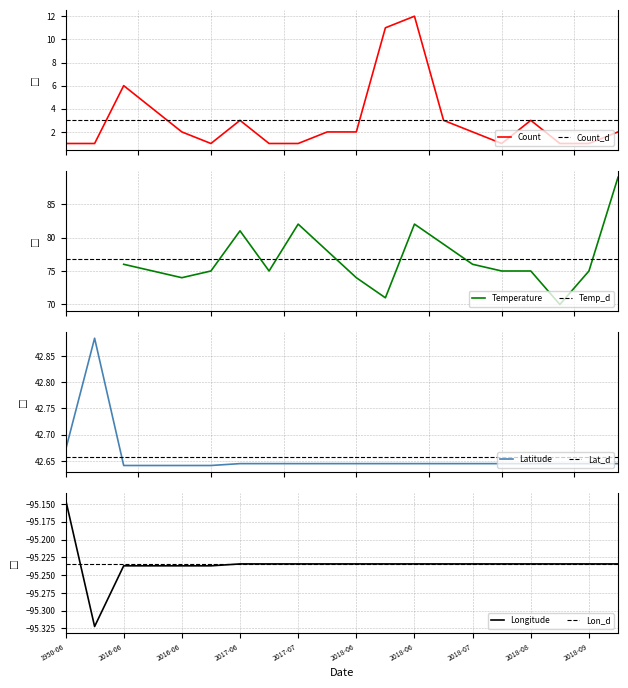

What is the label of the 20th point from the left?

2018-09-17